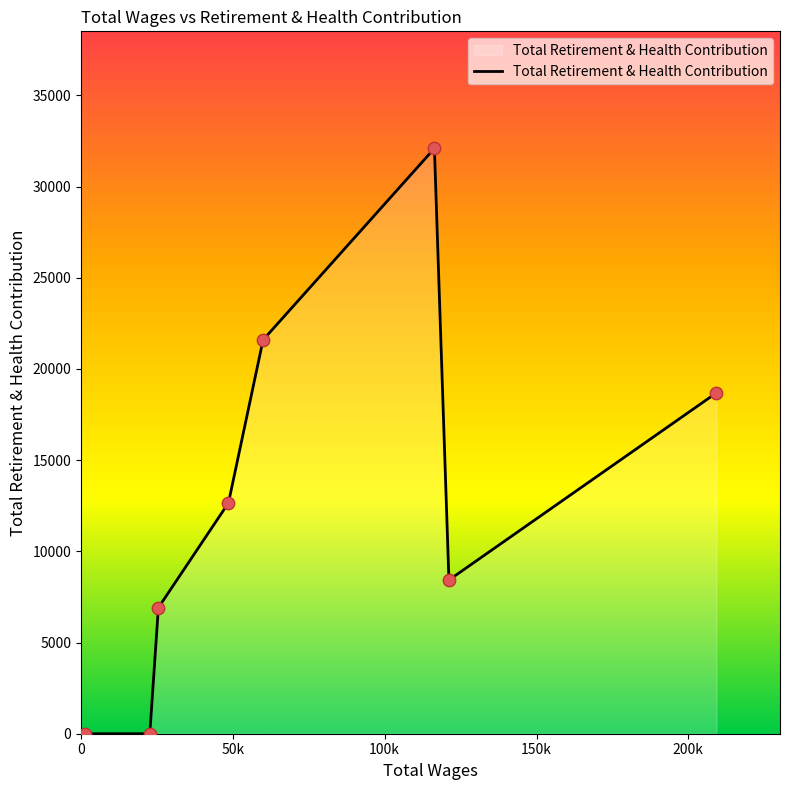

True or false: there are more than 0 points higher than both neighbors.

True